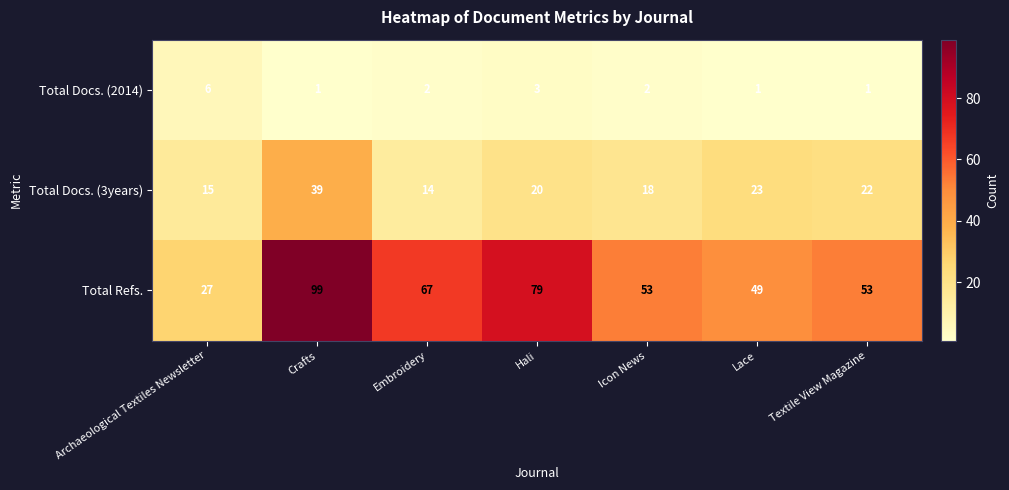

The Total Docs. (3years) series shows 15 at Lace. True or false?

False